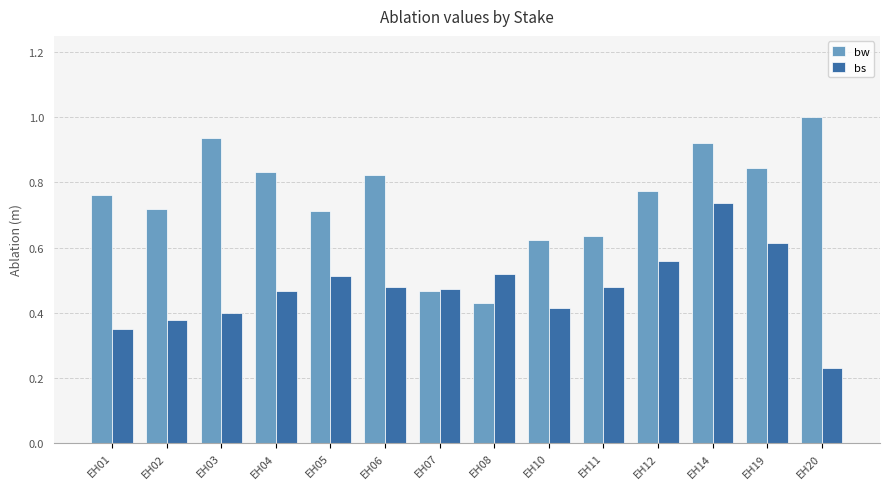

At which category does the chart reach its minimum across all series?

EH20